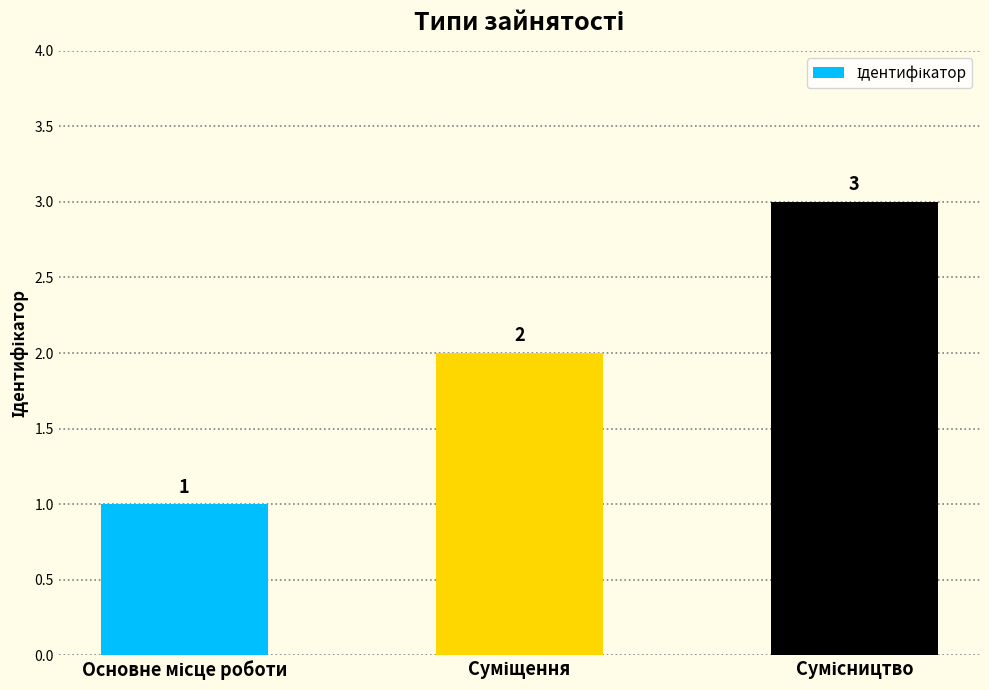

What is the value of the 2nd bar from the left?

2